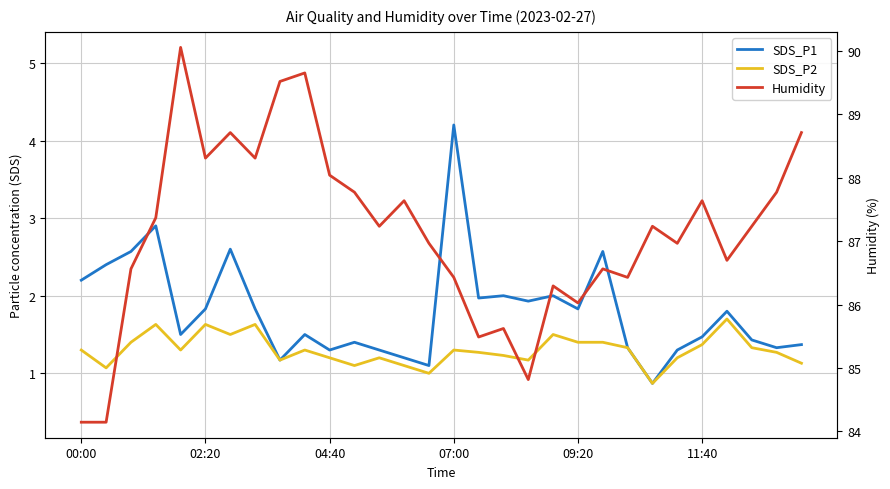

What position from the right is 26?

4